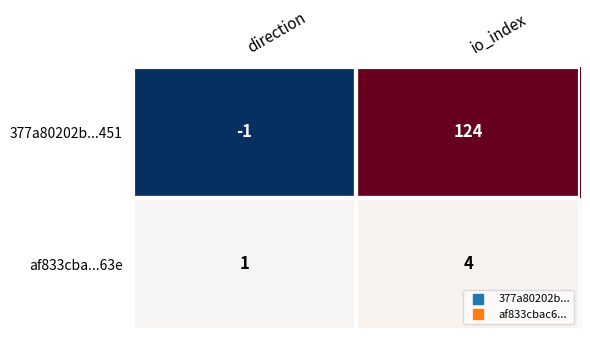

How many distinct data groups are displayed?

2